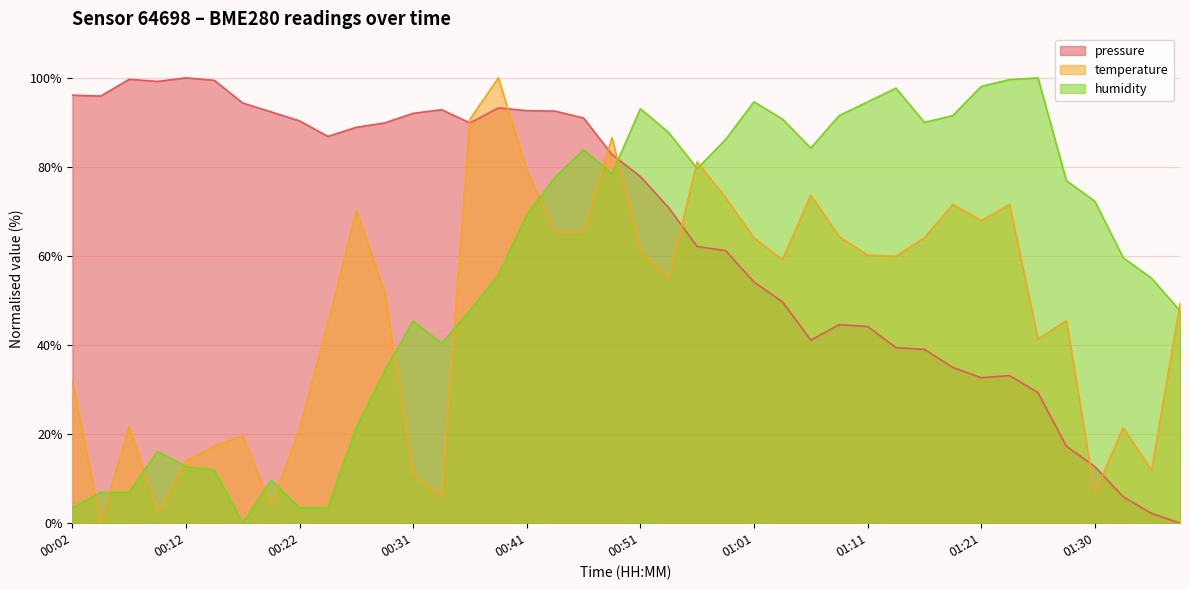

At which category is the sum across all series the highest?

00:39